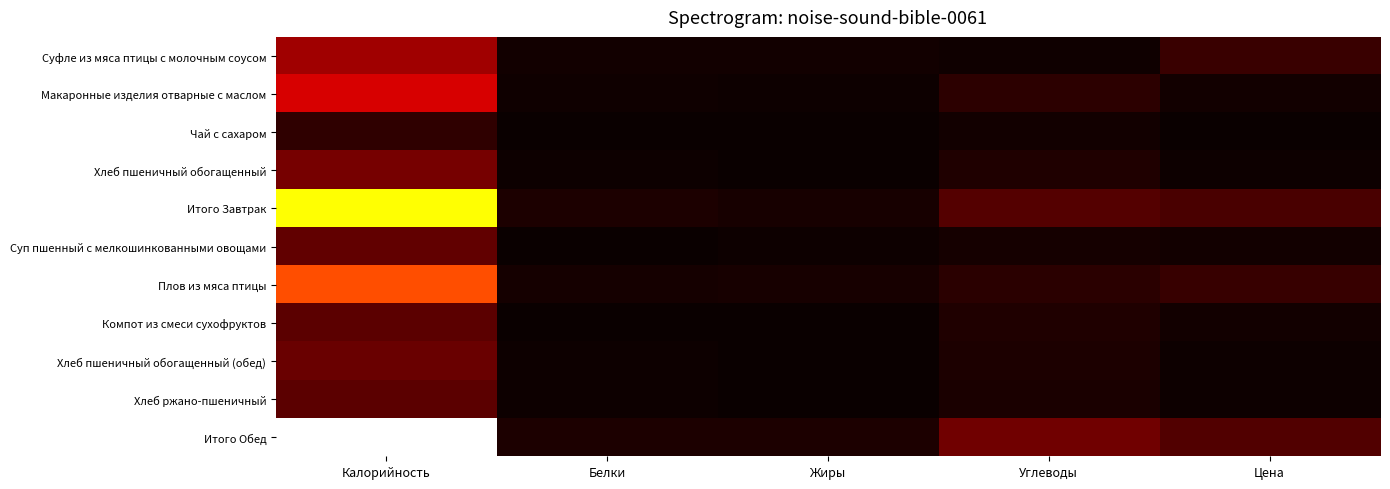

Which series has the largest total across all categories?

Итого Обед